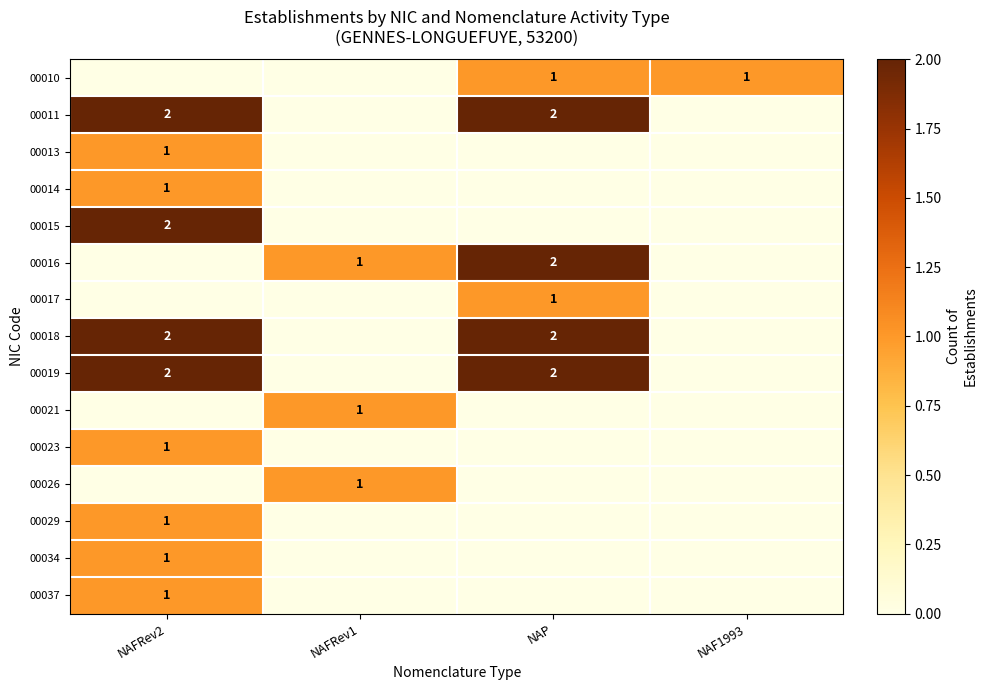

Which category has the lowest value across all series?

NAFRev2